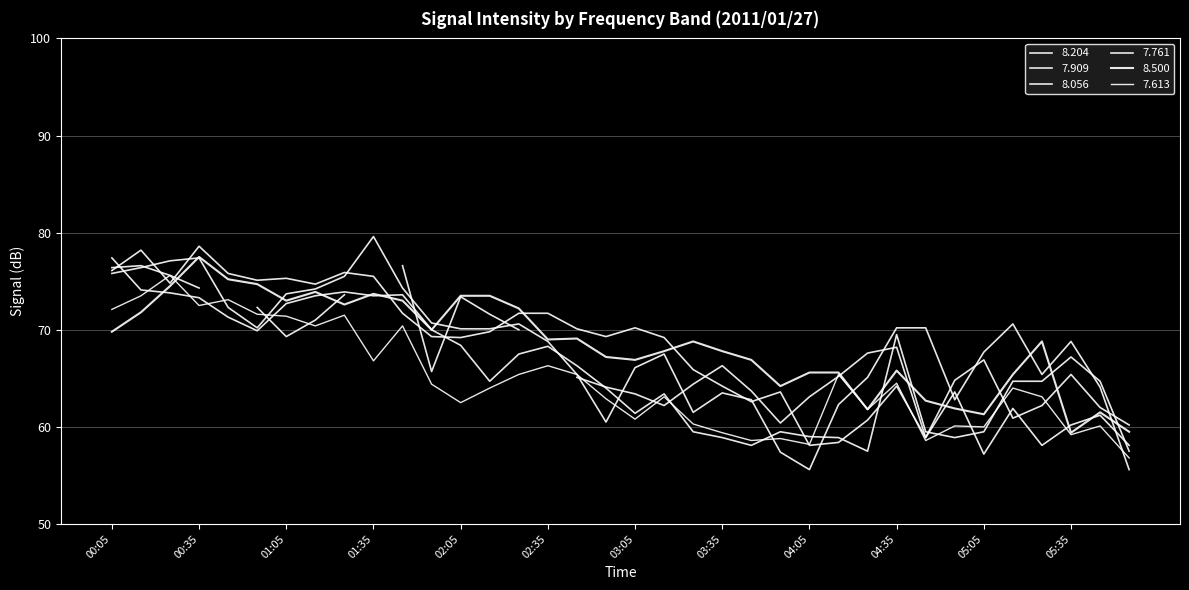

What is the value of the 7.613 point at the 10th from the left?

66.8